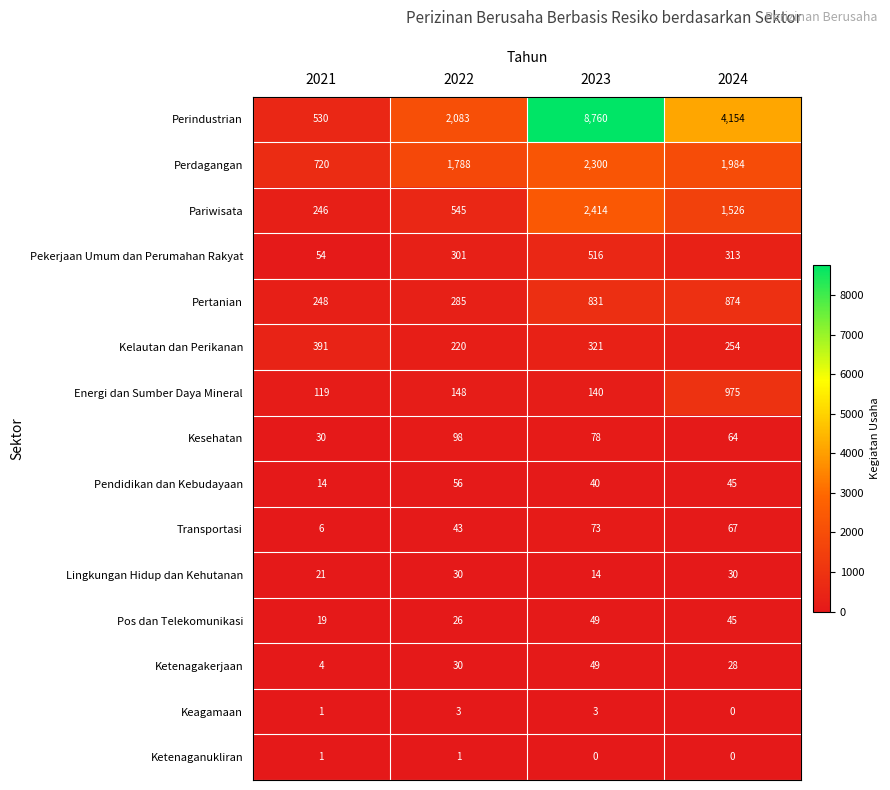

Between 2022 and 2023, which series saw the biggest shift?

Perindustrian